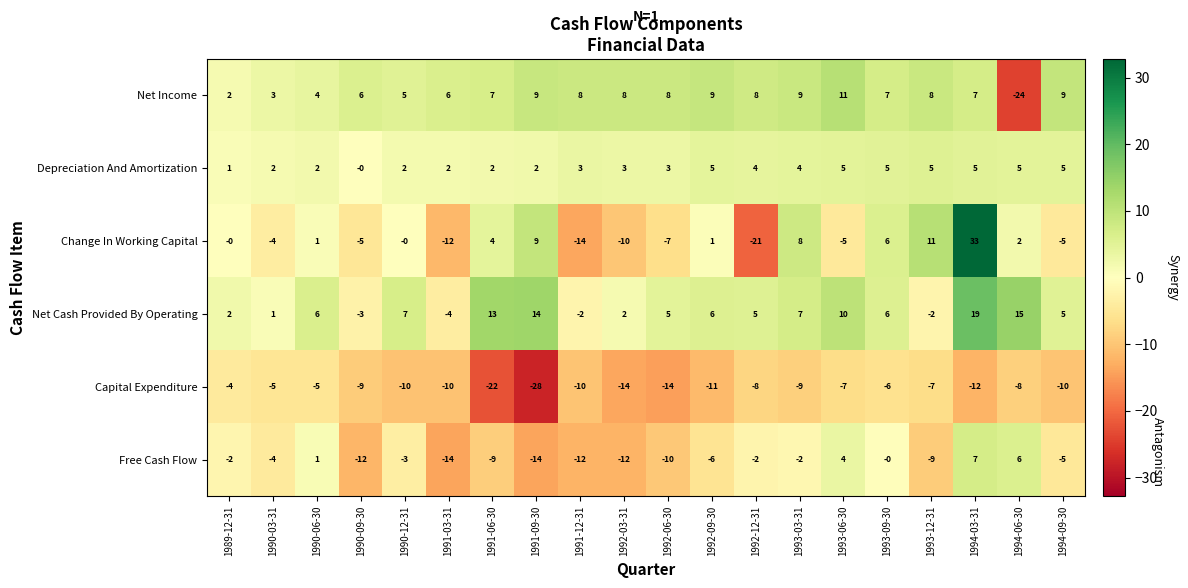

List the series in order of their peak value, lowest first.

Capital Expenditure, Depreciation And Amortization, Free Cash Flow, Net Income, Net Cash Provided By Operating, Change In Working Capital